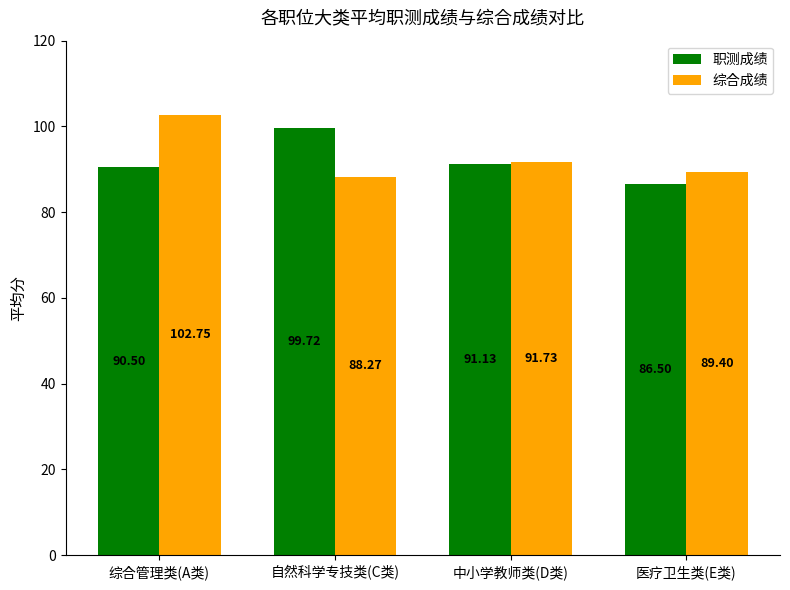

List the labels in order of 职测成绩 value, largest first.

自然科学专技类(C类), 中小学教师类(D类), 综合管理类(A类), 医疗卫生类(E类)